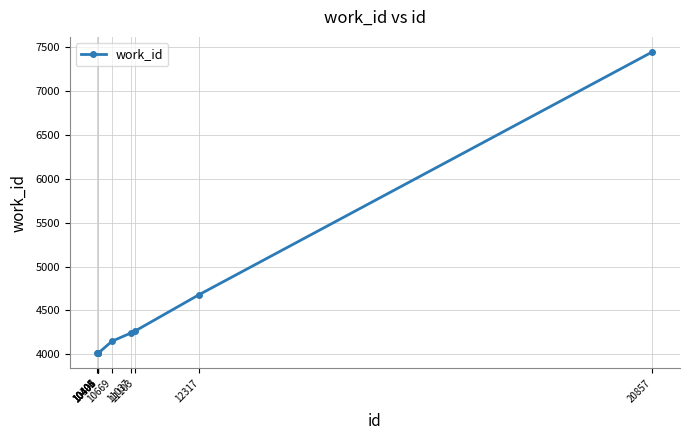

How many series are shown in this chart?

1